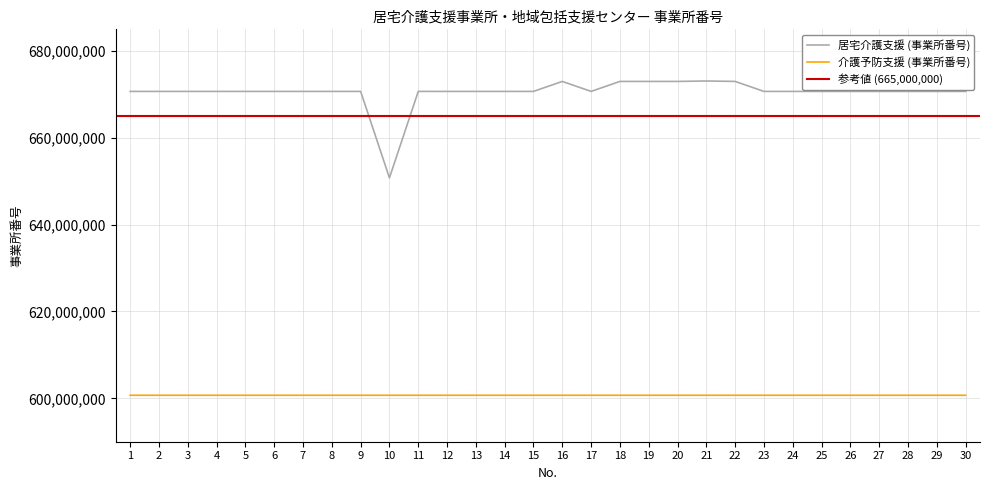

What is the total value across all series at 5?

1271401258